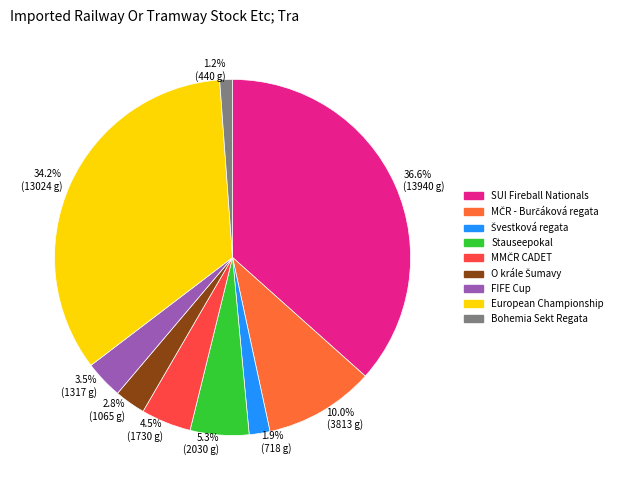

Which has a higher value, Bohemia Sekt Regata or Stauseepokal?

Stauseepokal